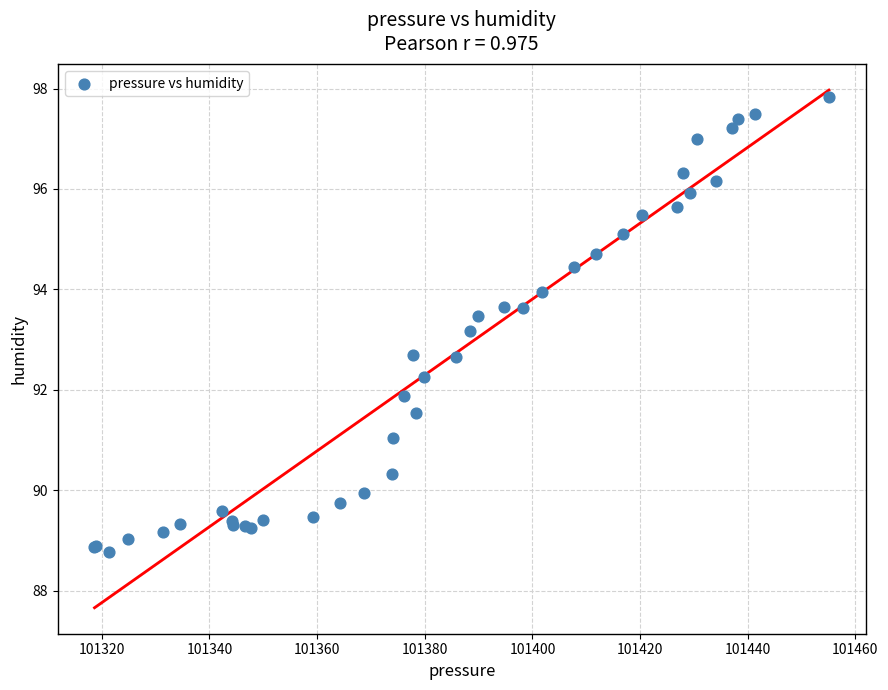

What Y value in the scatter plot is closest to 93?

93.2